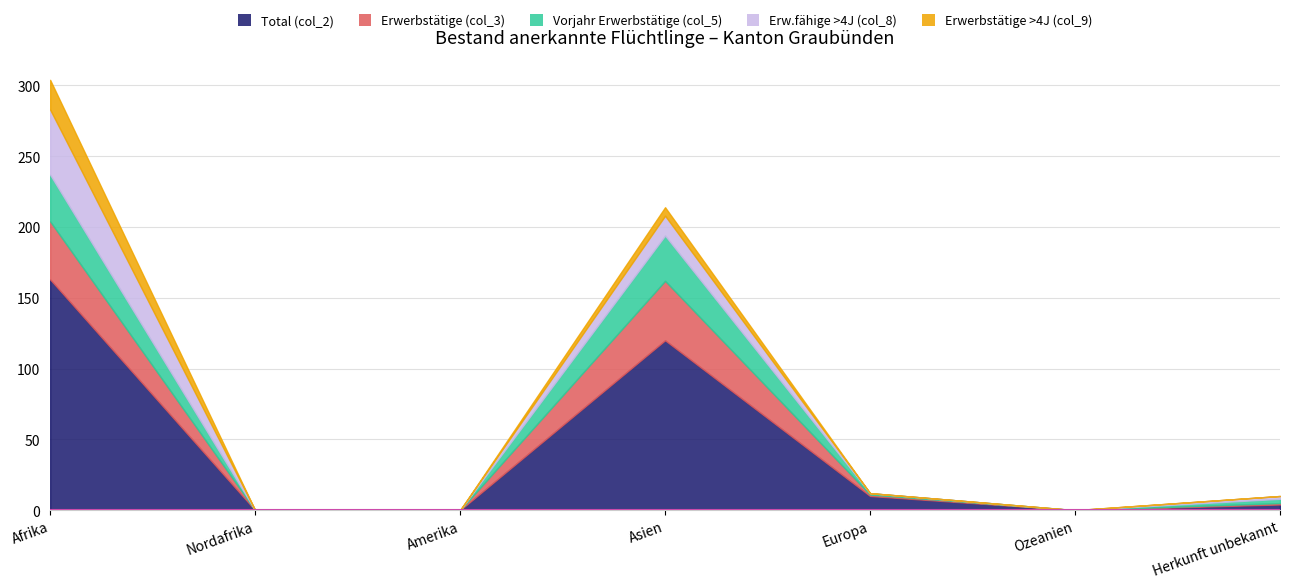

True or false: Herkunft unbekannt and Europa intersect in this chart.

False